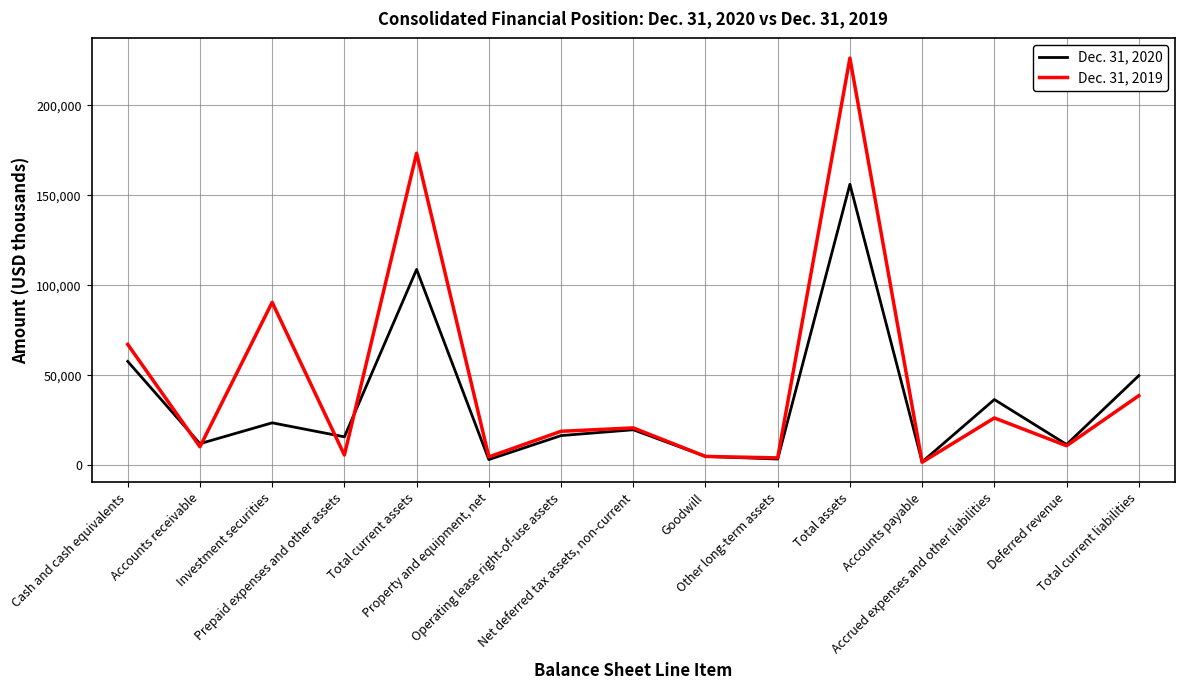

At how many categories does at least one series exceed 30663?

6